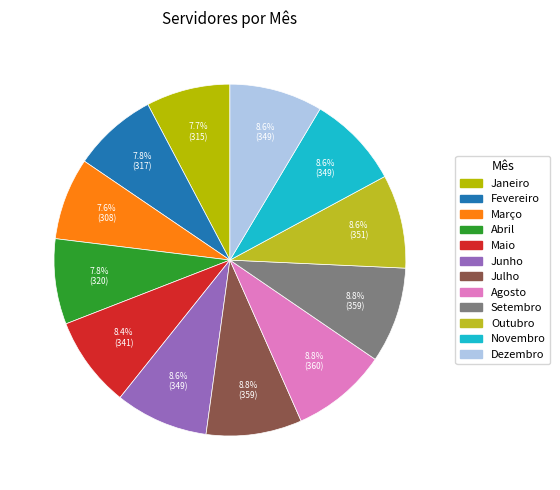

To the nearest percent, what portion does Agosto represent?

9%